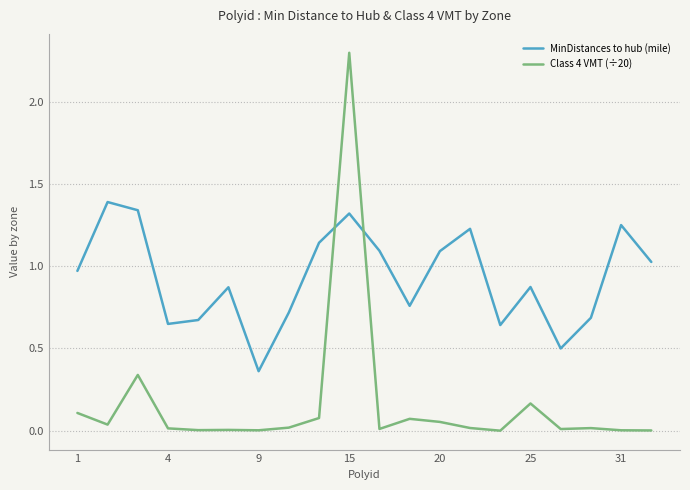

True or false: MinDistances to hub (mile) and Class 4 VMT (÷20) intersect in this chart.

True